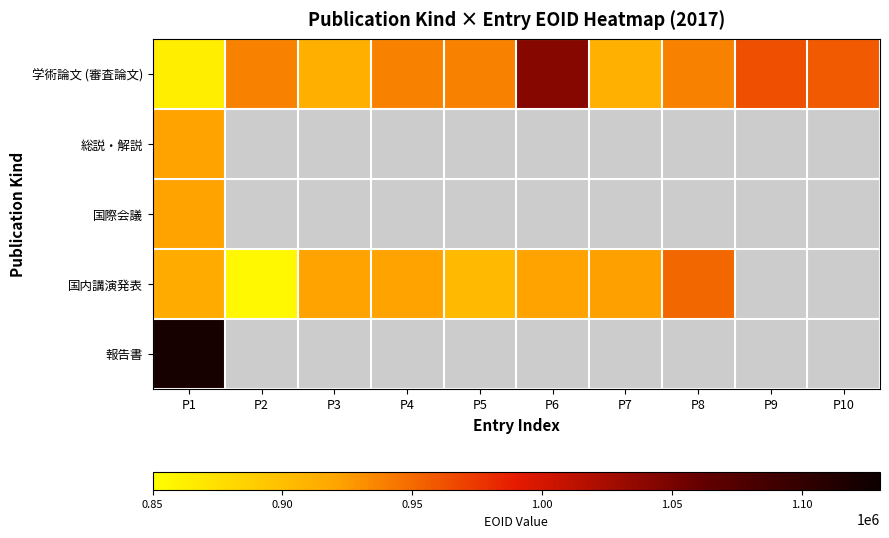

True or false: 学術論文 (審査論文) has a value of 1819470.1 at P6.

False